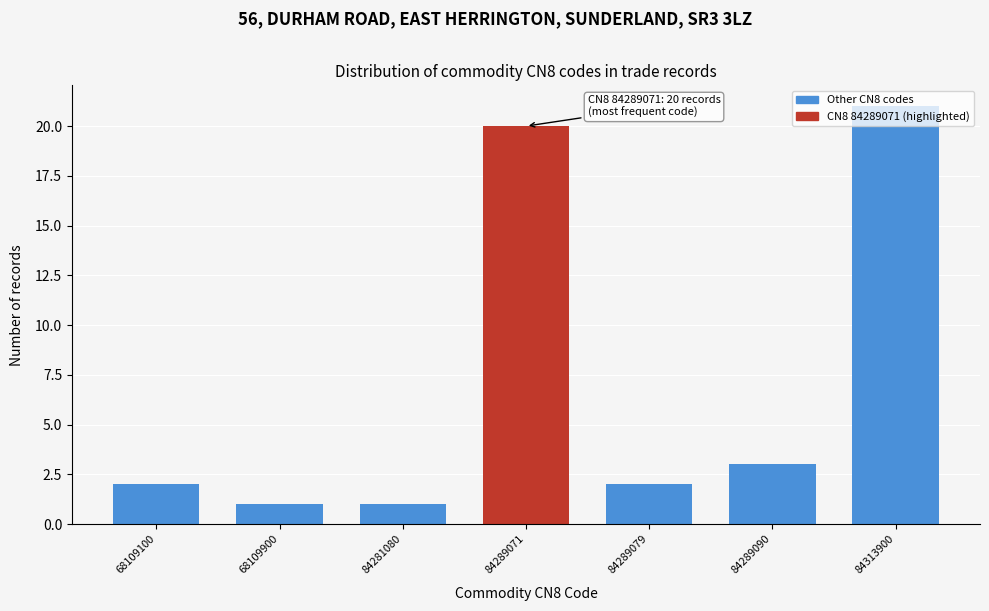

Which has a higher value, 84289090 or 84281080?

84289090